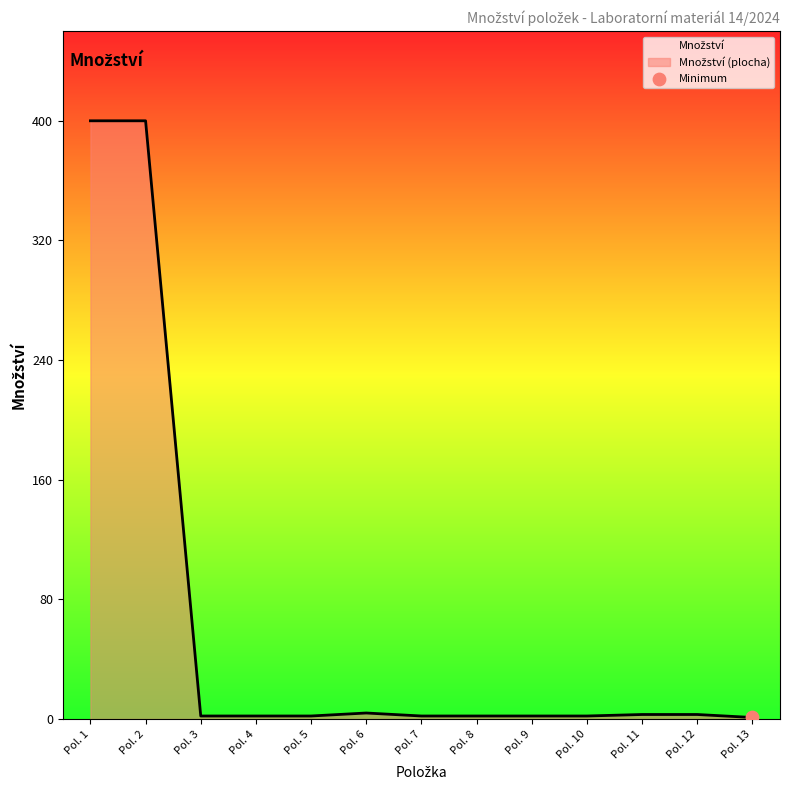

What is the difference between the maximum and minimum values?

399